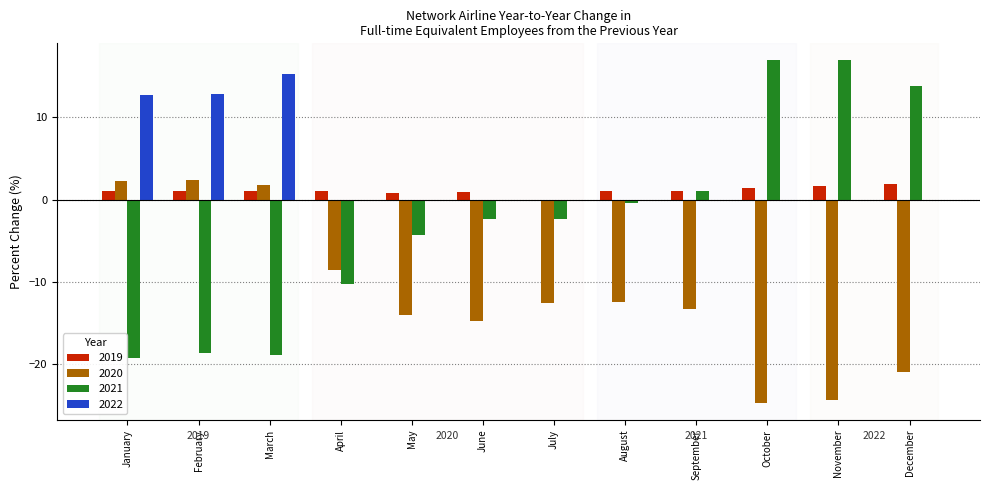

What is the spread (max minus min) of values at October?

41.6